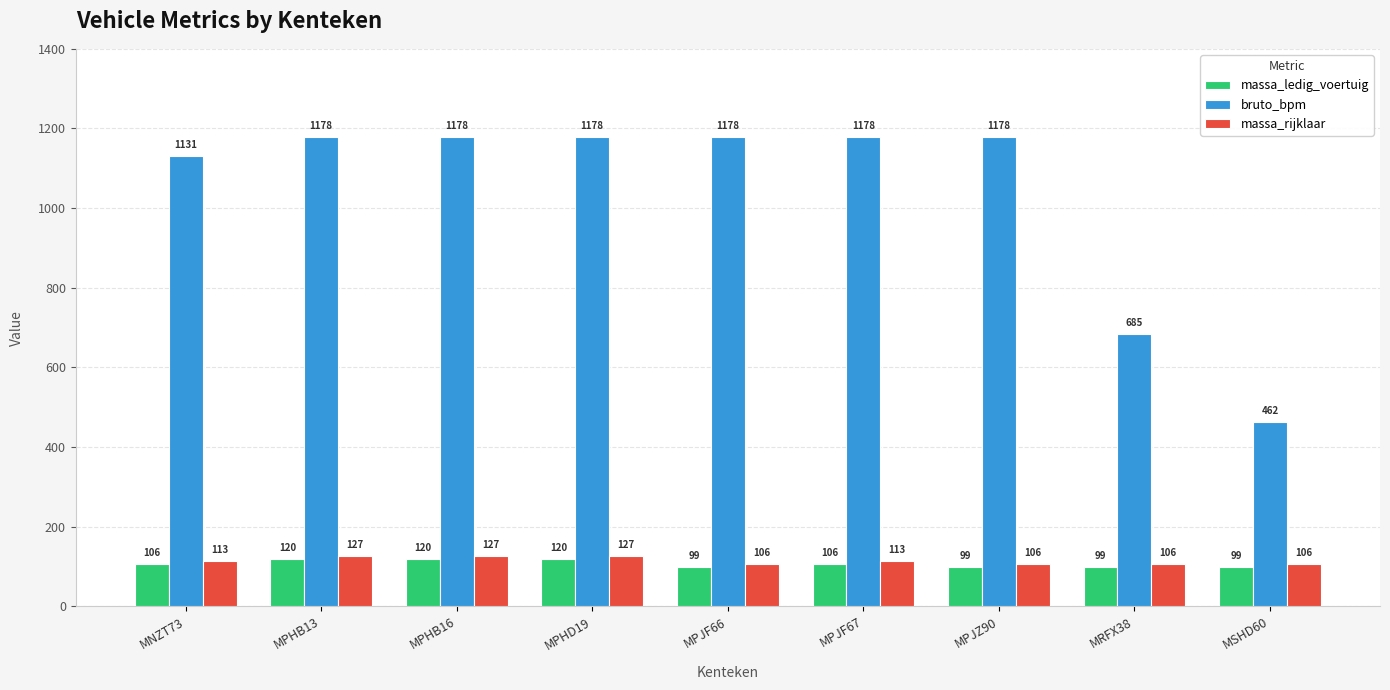

What is the sum of the massa_ledig_voertuig values at MSHD60 and MPJF66?

198